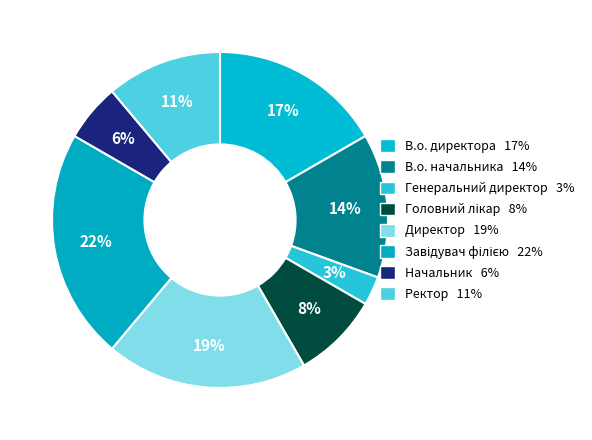

To the nearest percent, what portion does В.о. директора represent?

17%